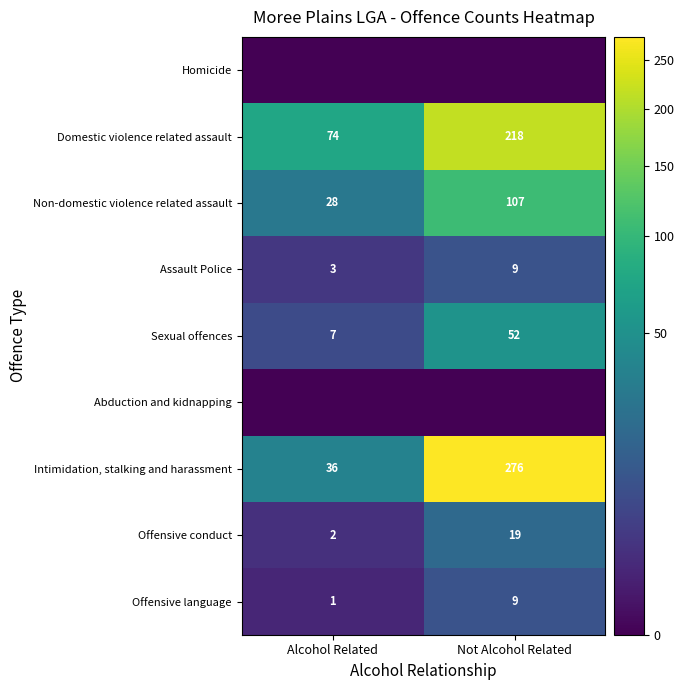

What is the greatest value displayed?

276